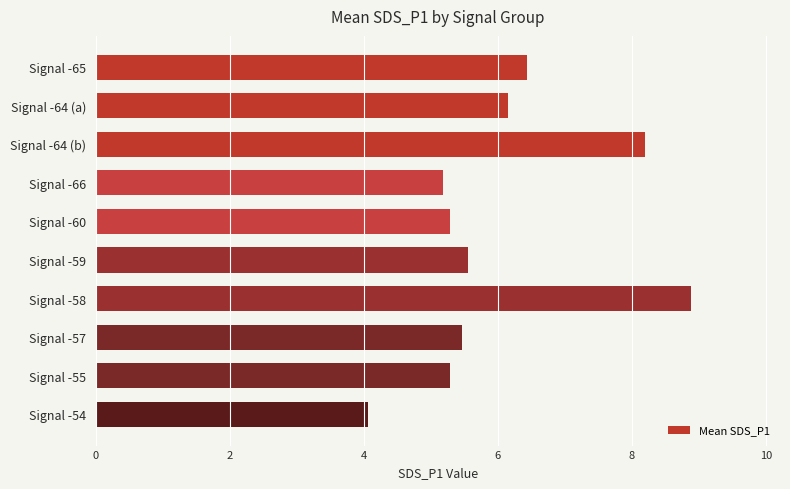

Between Signal -66 and Signal -58, which is larger?

Signal -58